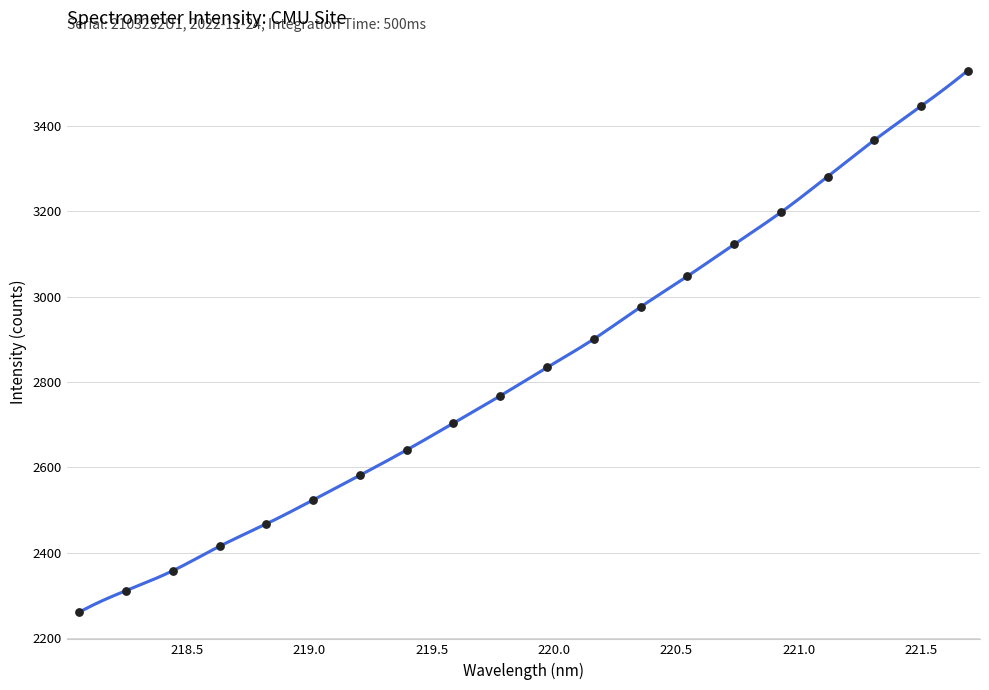

What is the ratio of the value at 221.4993 to the value at 219.3979?

1.3